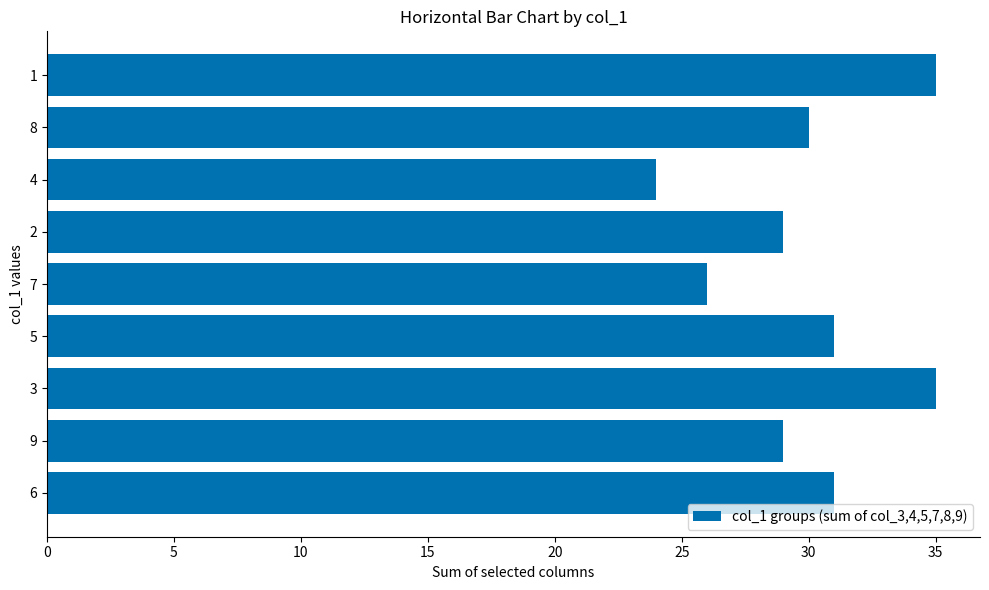

Reading bottom to top, list all the values displayed in this chart.

6=31	9=29	3=35	5=31	7=26	2=29	4=24	8=30	1=35